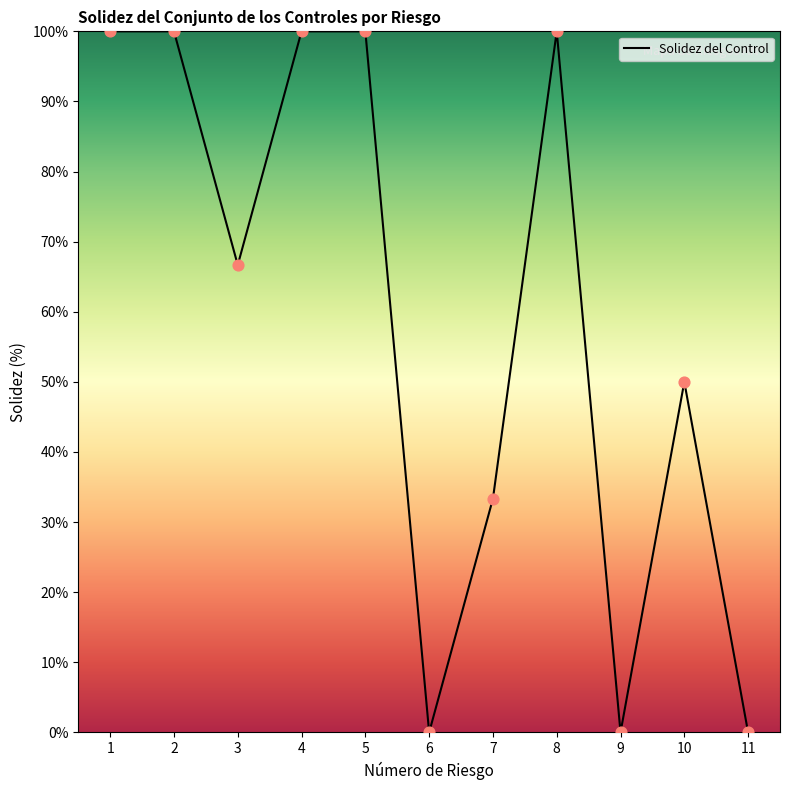

Is it true that the value at 3 is 66.7?

True